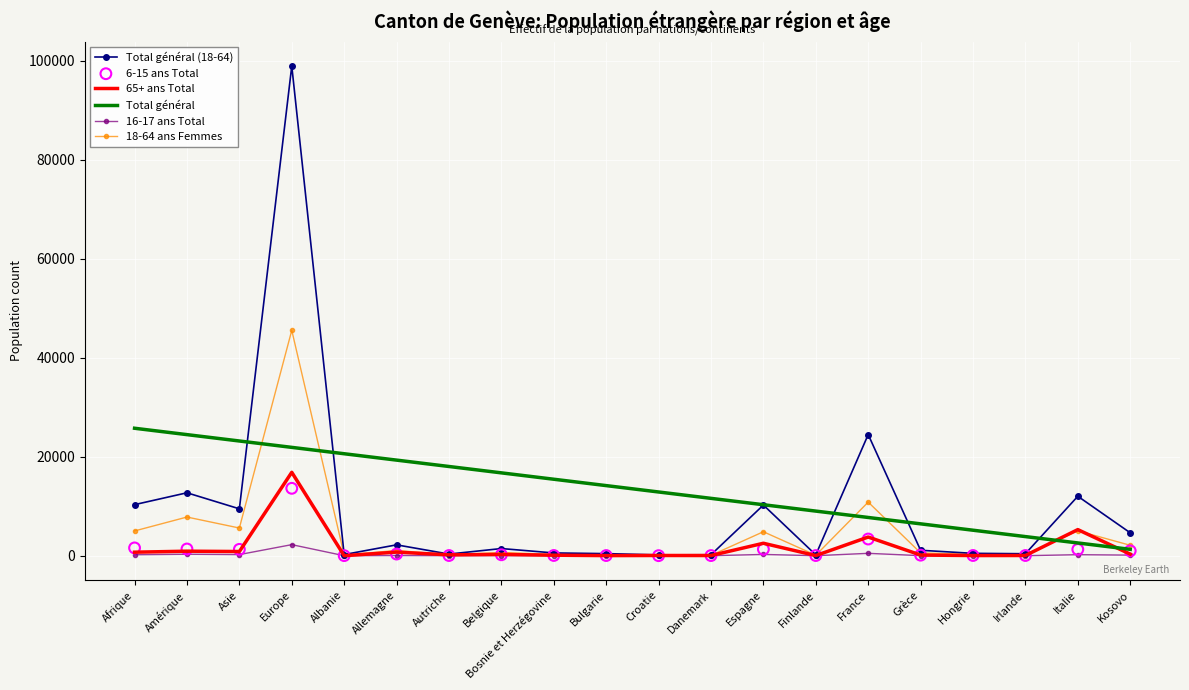

At which category is the sum across all series the highest?

Europe